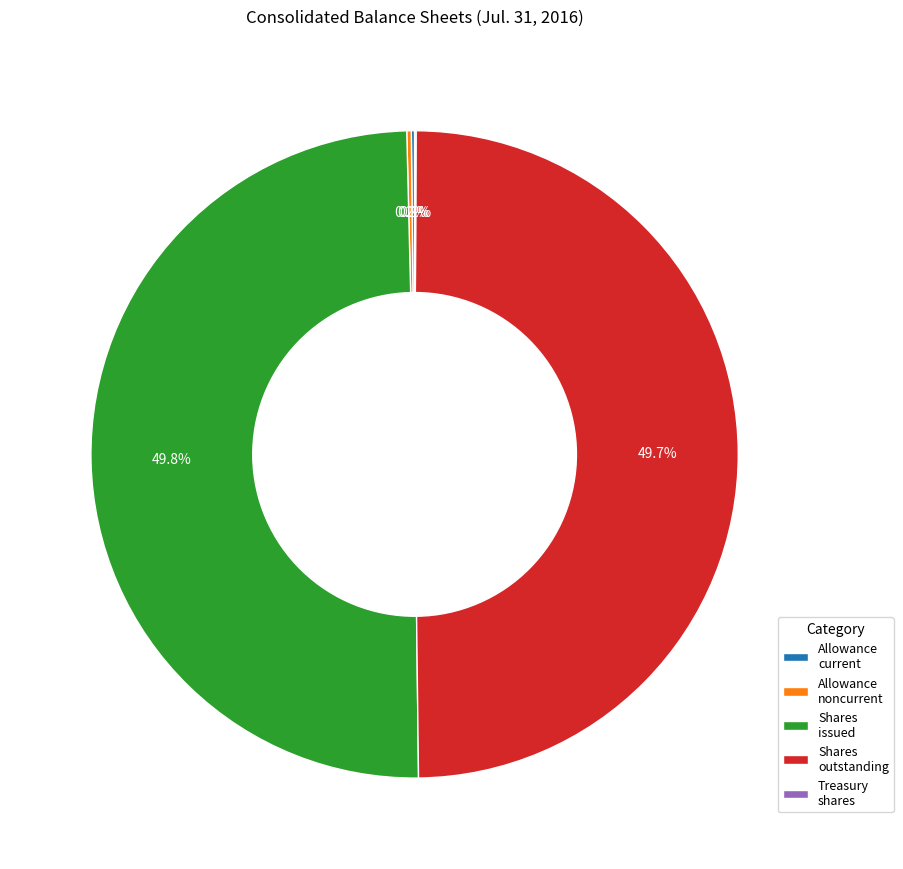

Does Shares issued represent more than half of the total?

No